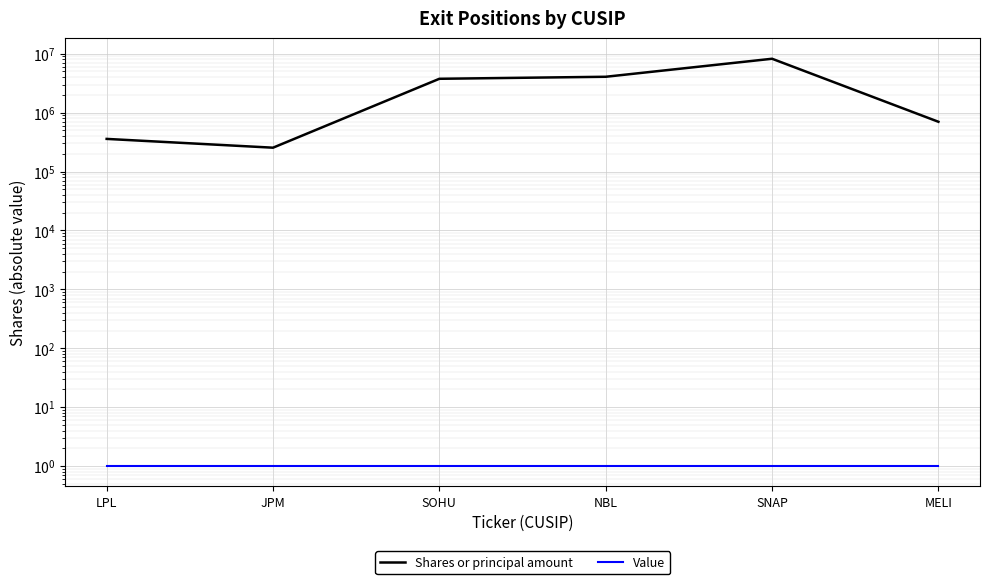

Reading left to right, what are all the values shown in this chart?

Shares or principal amount: 358692	254429	3760388	4068996	8227660	700774
Value: 1	1	1	1	1	1